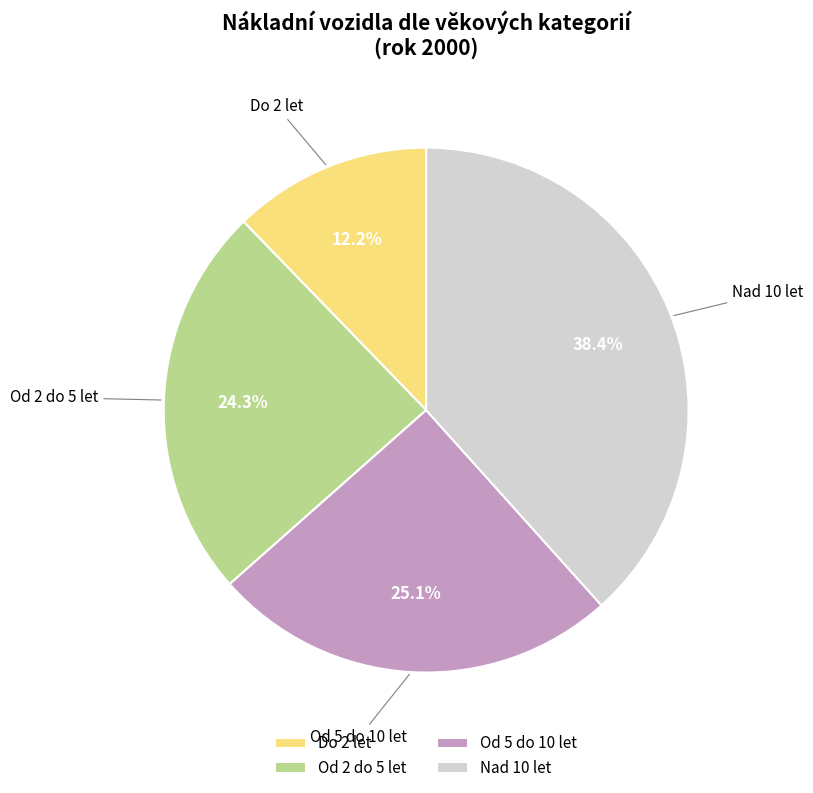

What percentage do Od 2 do 5 let and Do 2 let together represent?

36.5%